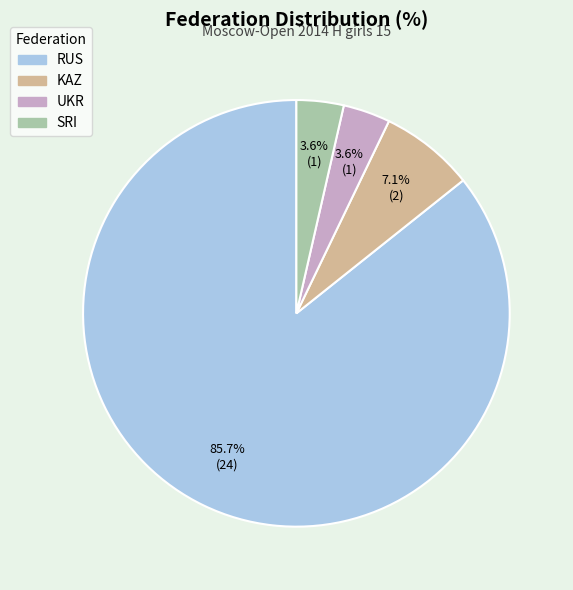

To the nearest percent, what percentage of the pie is SRI?

4%